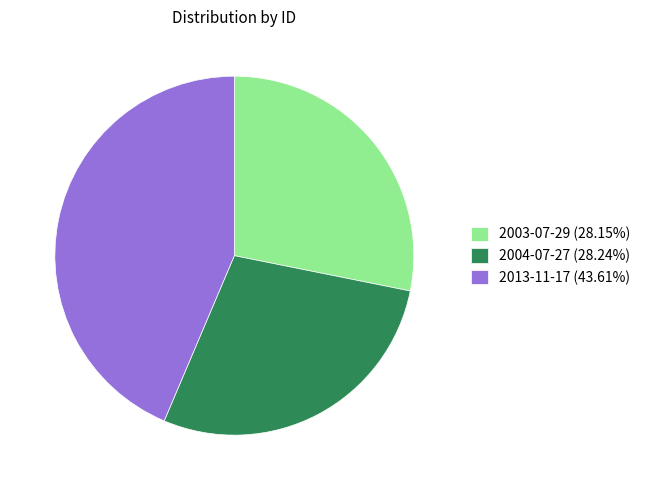

Approximately how many times larger is the value at 2003-07-29 compared to 2004-07-27?

1.0